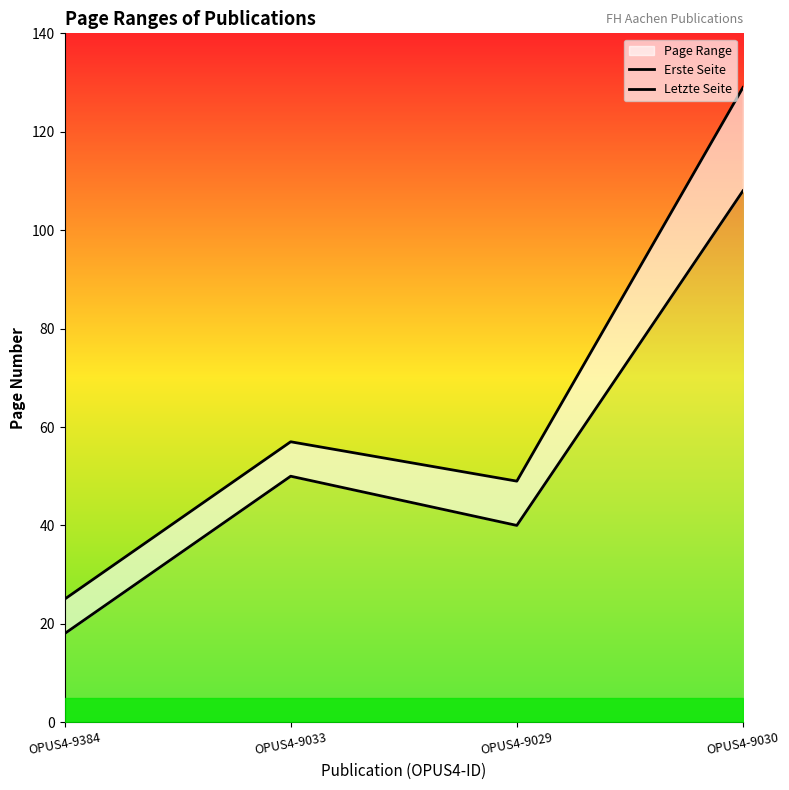

List the series in order of their peak value, highest first.

Letzte Seite, Erste Seite